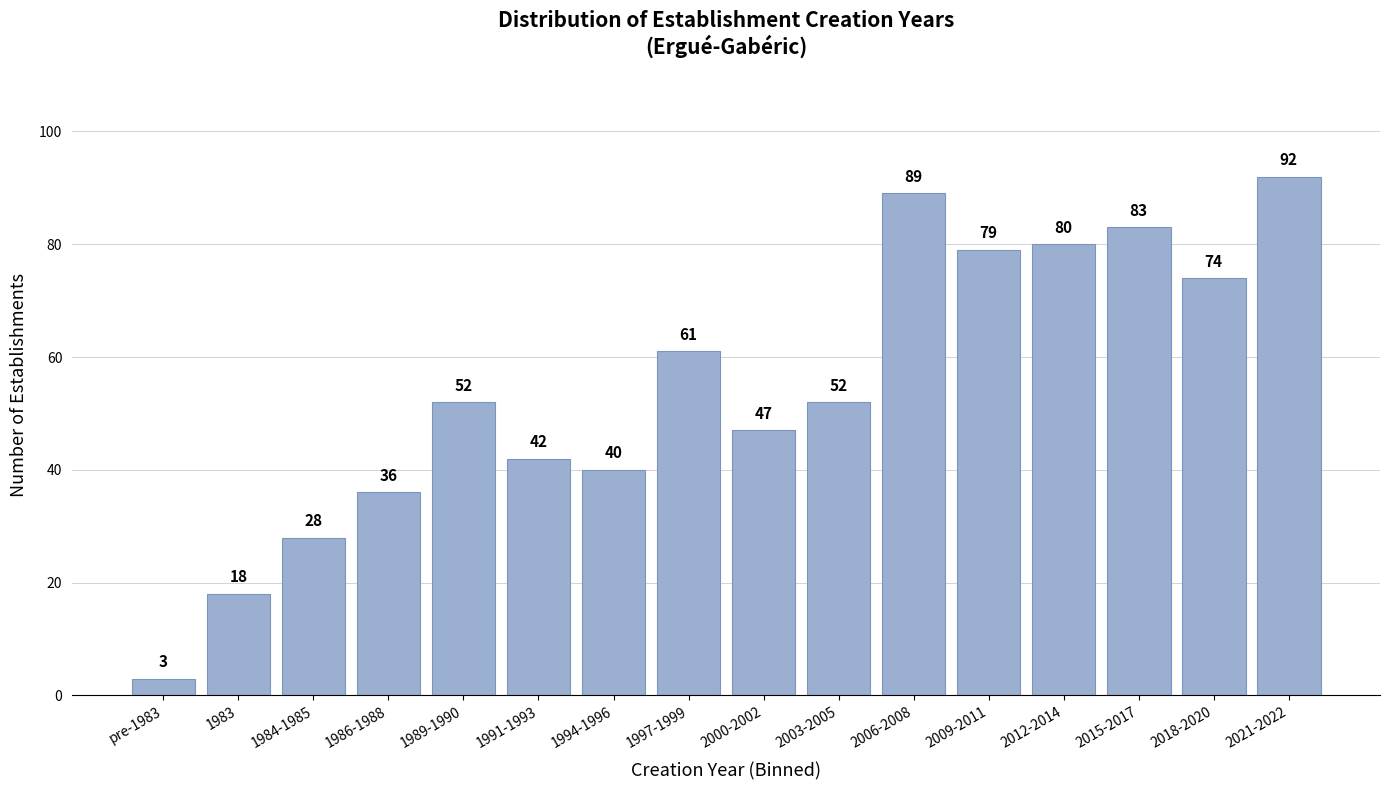

Reading left to right, extract all data points from this chart.

pre-1983=3	1983=18	1984-1985=28	1986-1988=36	1989-1990=52	1991-1993=42	1994-1996=40	1997-1999=61	2000-2002=47	2003-2005=52	2006-2008=89	2009-2011=79	2012-2014=80	2015-2017=83	2018-2020=74	2021-2022=92